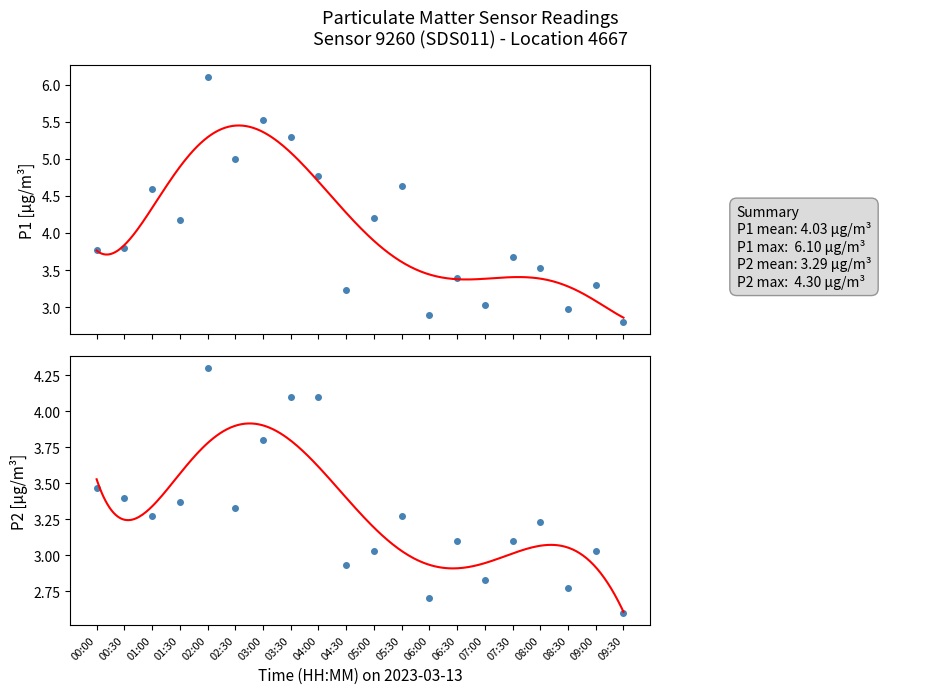

Where is the first local maximum for P1?

01:00